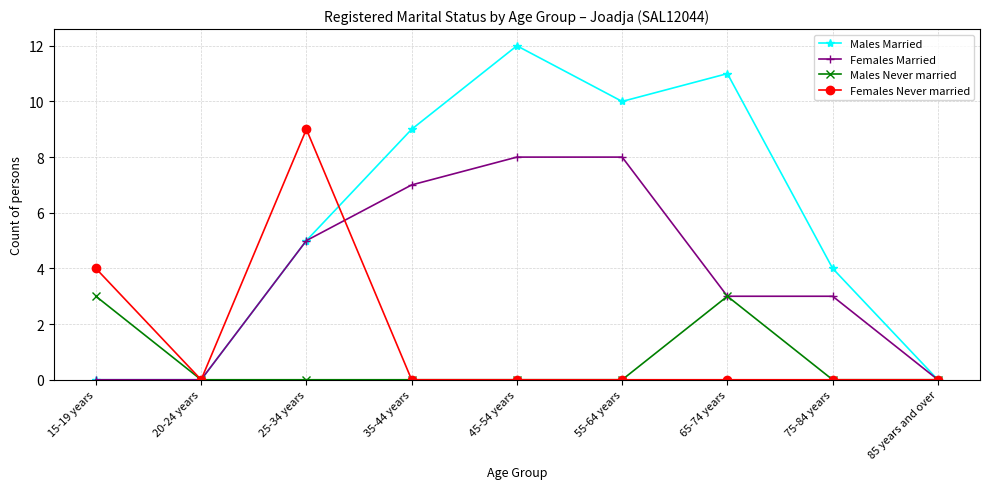

What are all the series names shown in the legend?

Males Married, Females Married, Males Never married, Females Never married